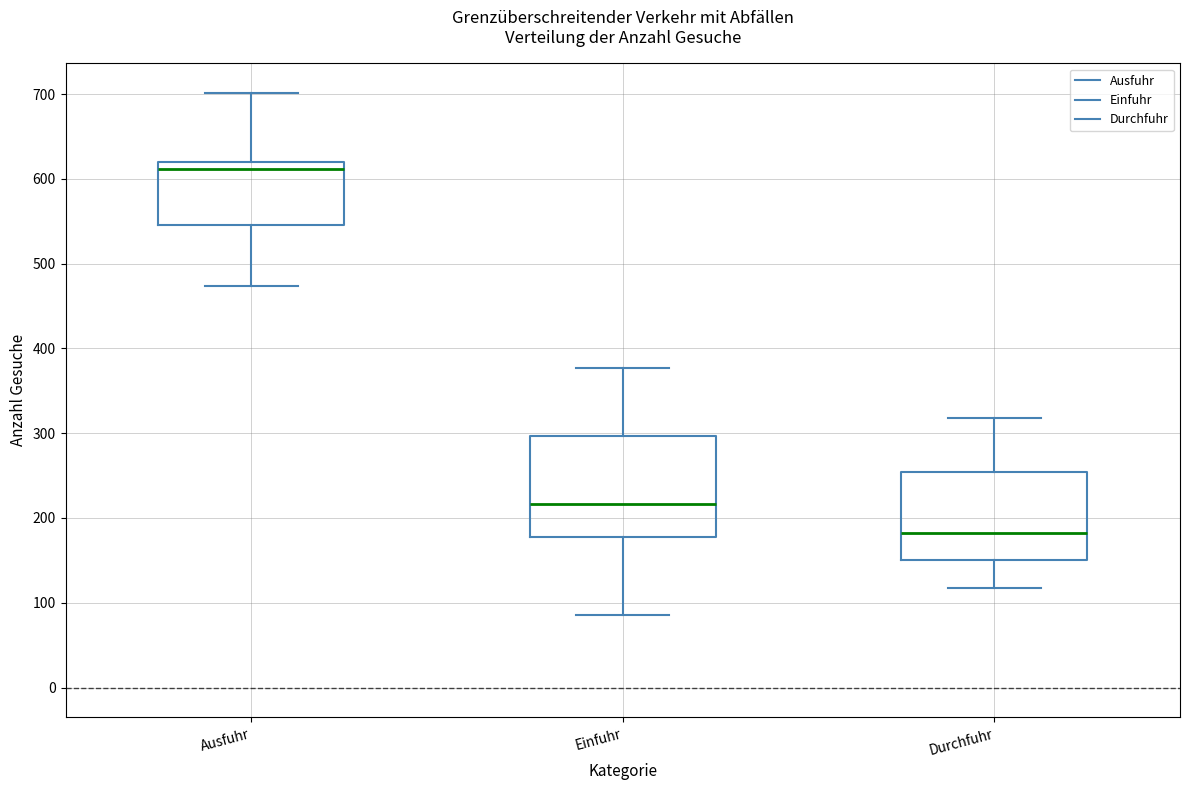

Reading left to right, transcribe this box plot: for each box, give where its median line is, the range the box spans, and where its two whiskers end, as read against the y-axis. The values are not printed on the chart, so give them approximately, as read against the axis.

Ausfuhr: median 610, box 550 to 620, whiskers 470 to 700
Einfuhr: median 220, box 180 to 300, whiskers 90 to 380
Durchfuhr: median 180, box 150 to 250, whiskers 120 to 320